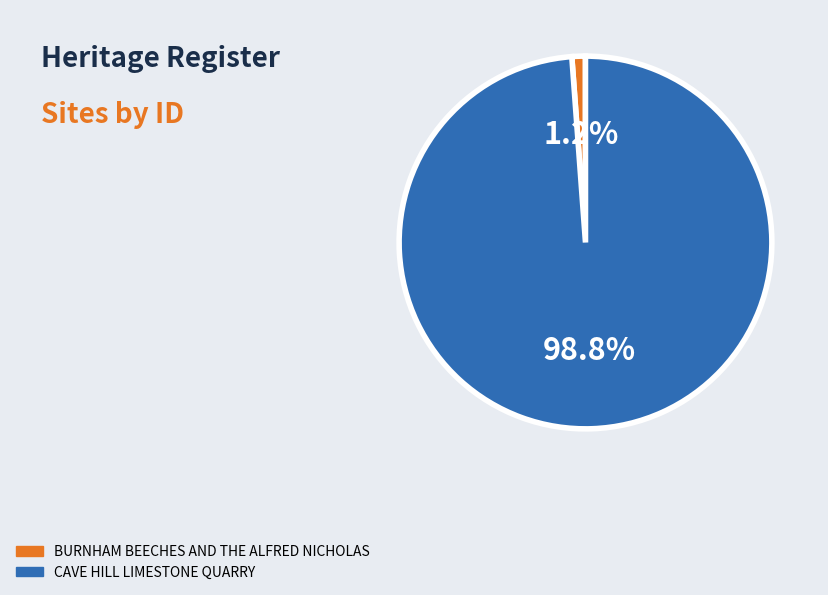

To the nearest percent, what percentage of the pie is CAVE HILL LIMESTONE QUARRY?

99%